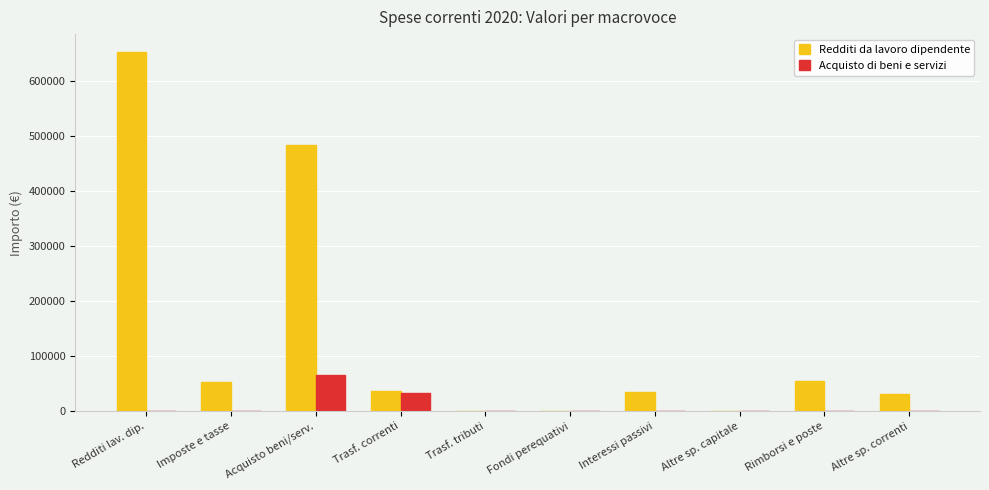

What is the sum of all Redditi da lavoro dipendente values?

1348200